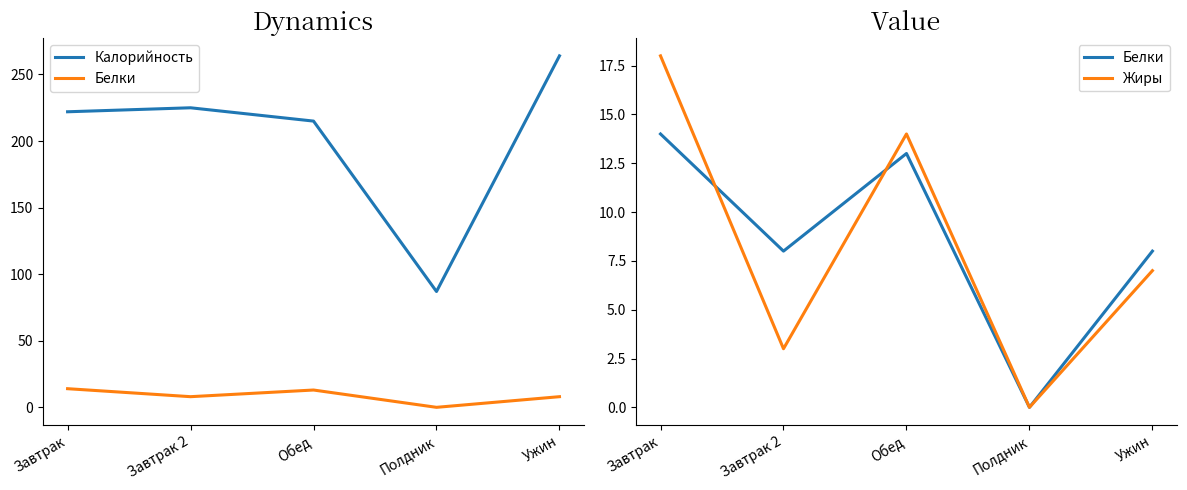

What is the total value across all series at Полдник?

87